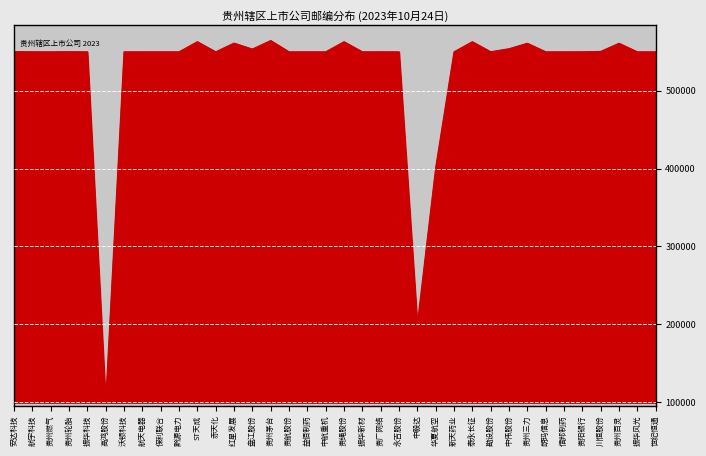

Does the chart display data point markers on the line(s)?

No